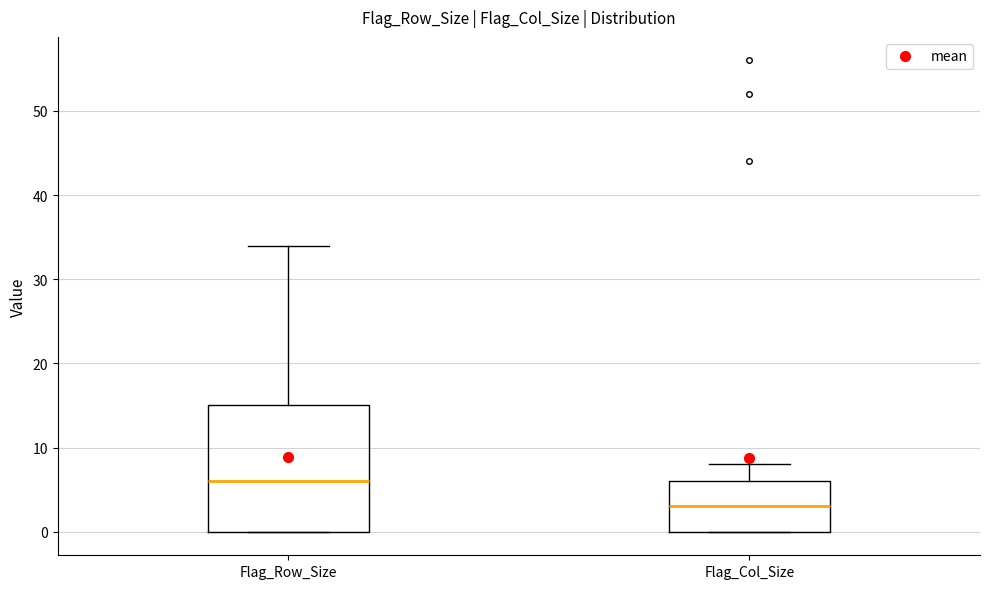

Reading left to right, transcribe this box plot: for each box, give where its median line is, the range the box spans, and where its two whiskers end, as read against the y-axis. The values are not printed on the chart, so give them approximately, as read against the axis.

Flag_Row_Size: median 6, box 0 to 15, whiskers 0 to 34
Flag_Col_Size: median 3, box 0 to 6, whiskers 0 to 8